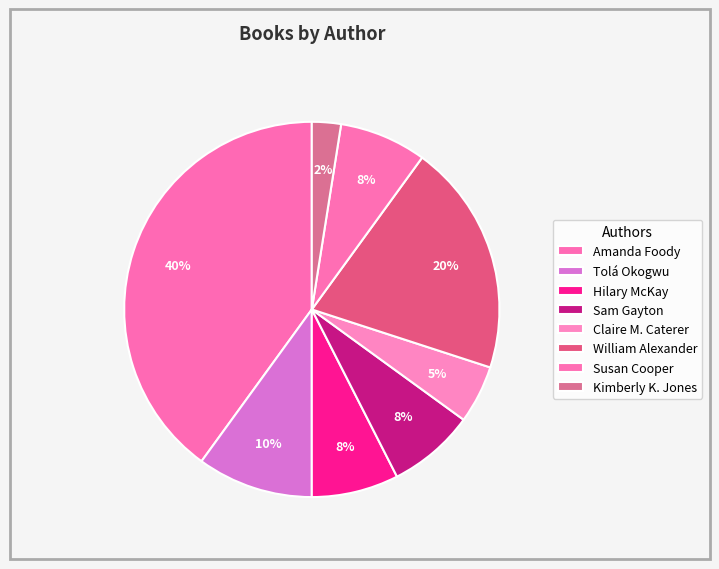

Does Hilary McKay represent more than half of the total?

No